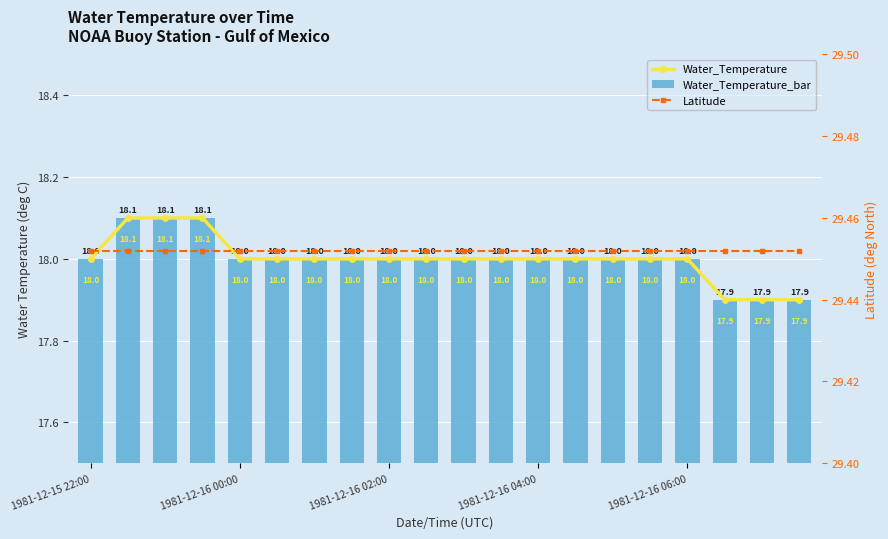

What is the greatest value displayed?

29.5